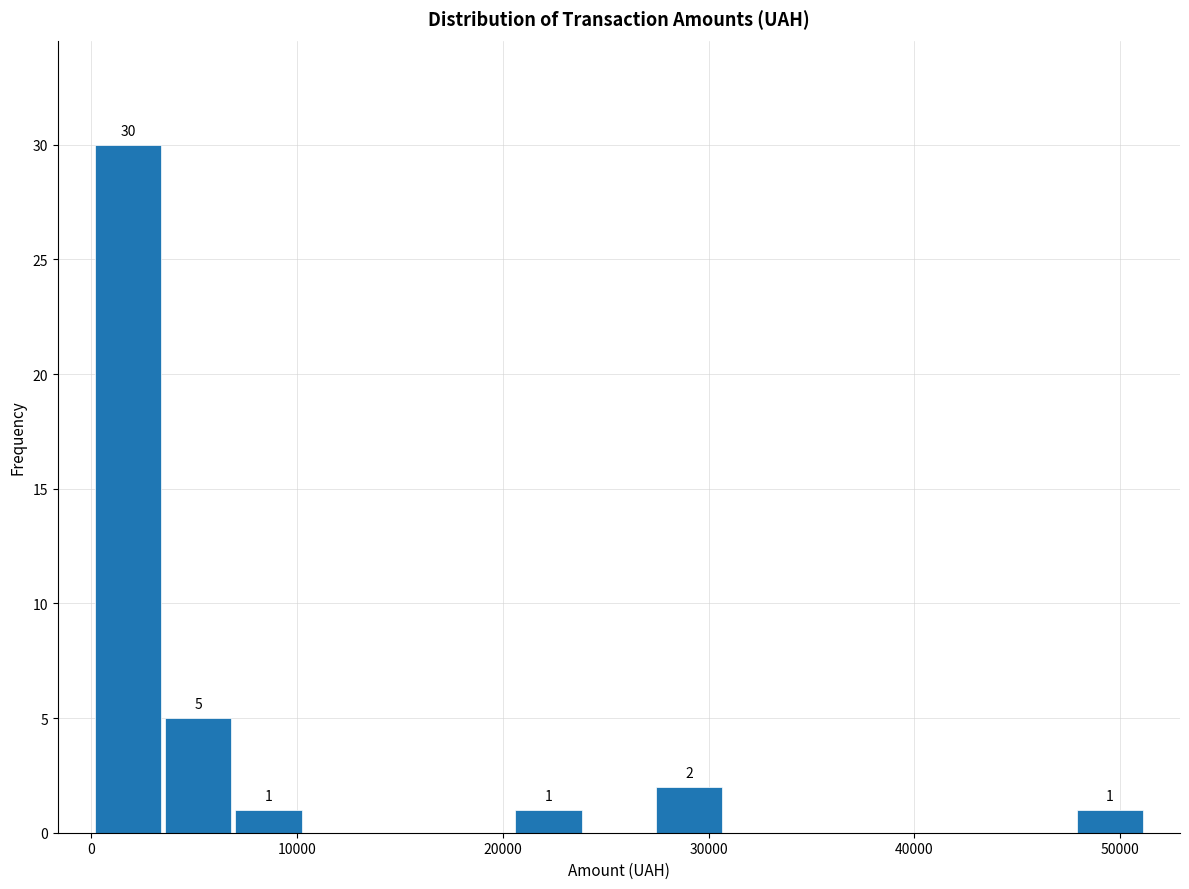

Around what value on the x-axis is the tallest bar? Give the approximate position of its centre, as read against the axis.

2000